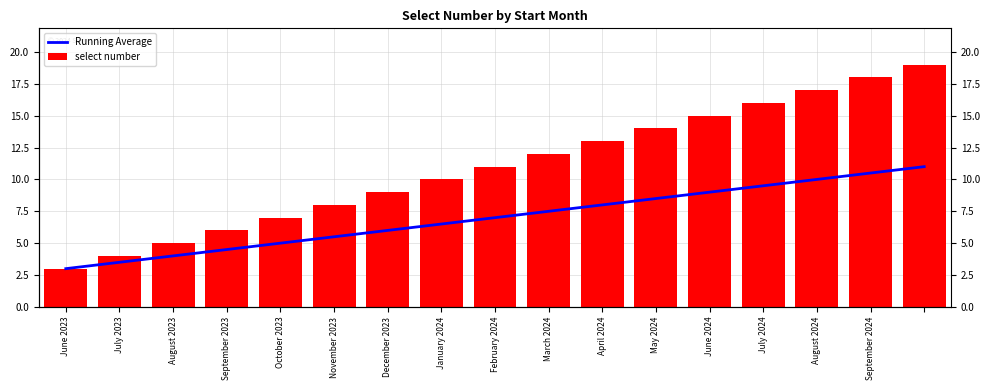

What is the minimum value shown in the chart?

3.0